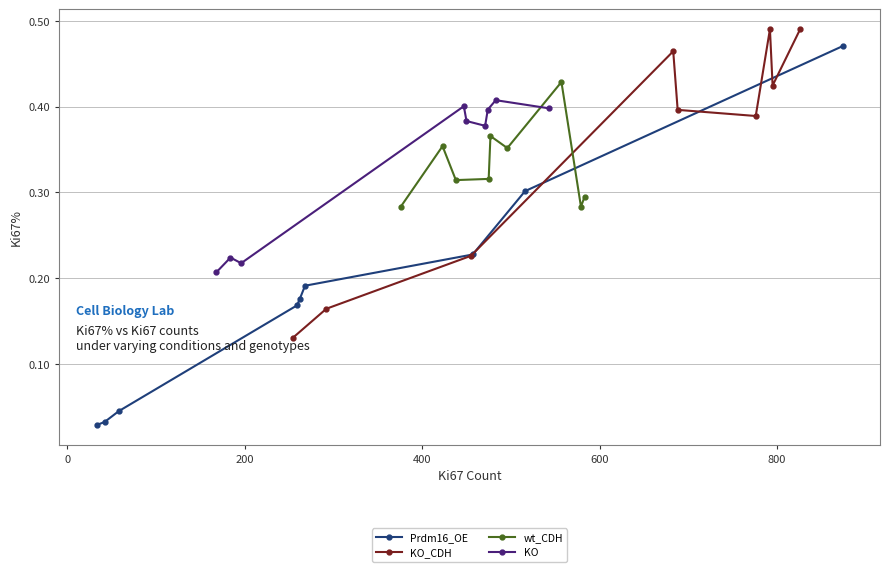

What are all the series names shown in the legend?

Prdm16_OE, KO_CDH, wt_CDH, KO